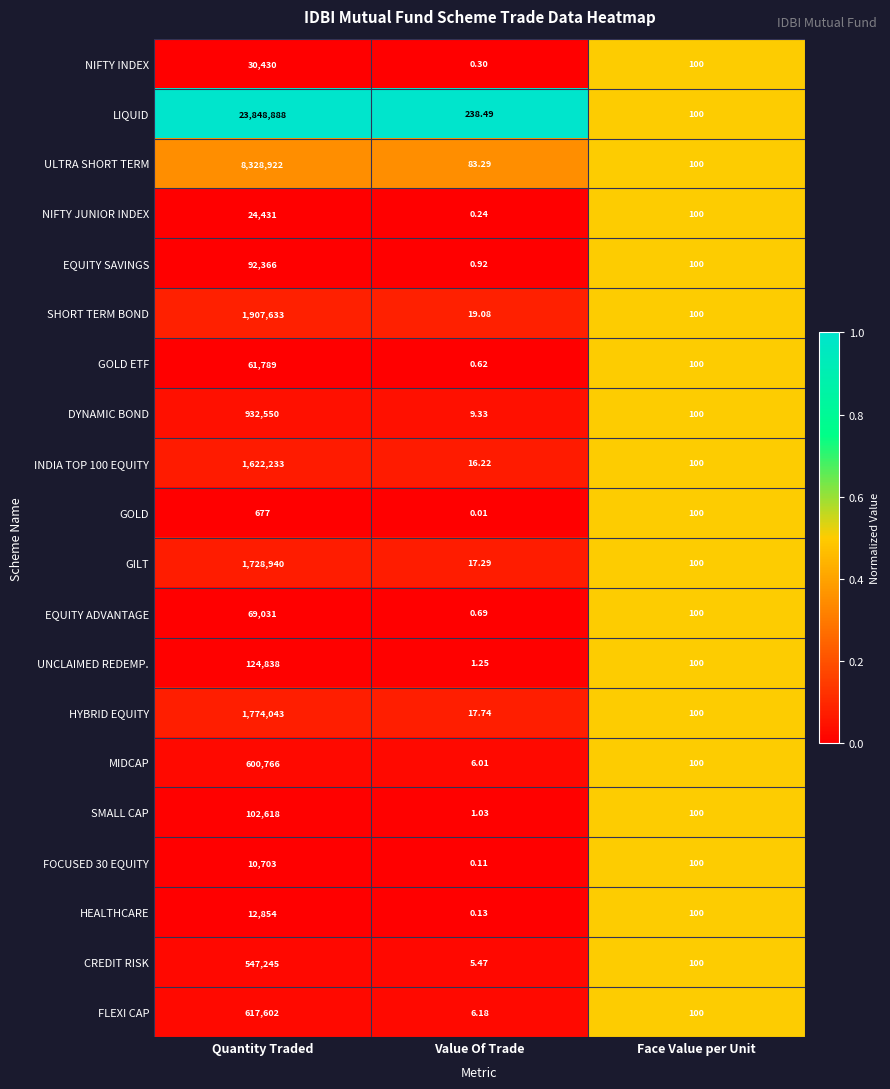

Which category has the highest value across all series?

Quantity Traded